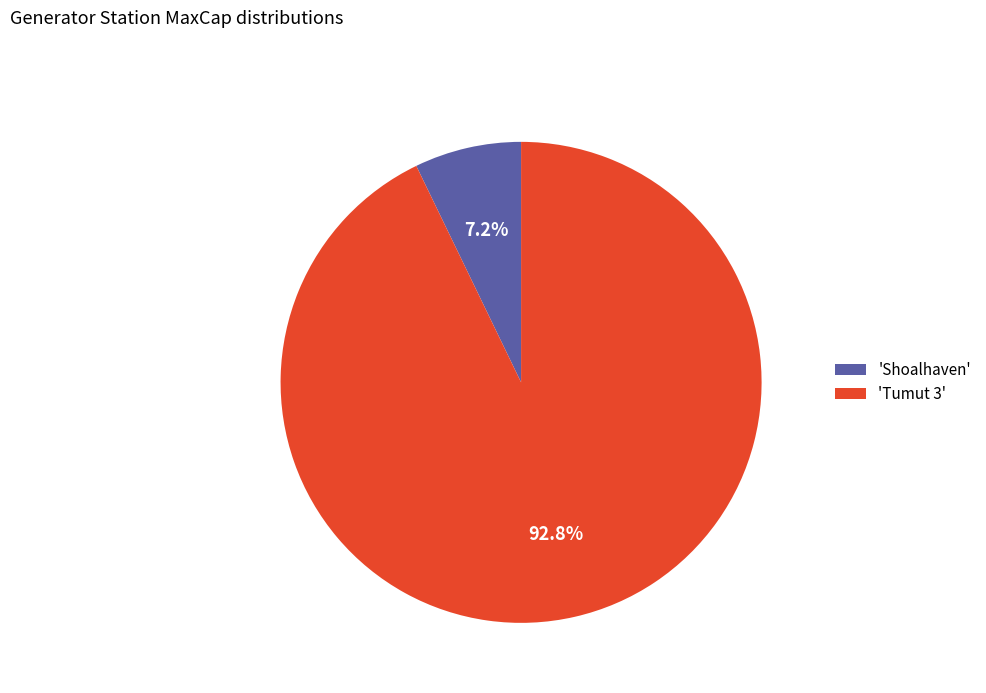

Count the number of slices in the pie.

2